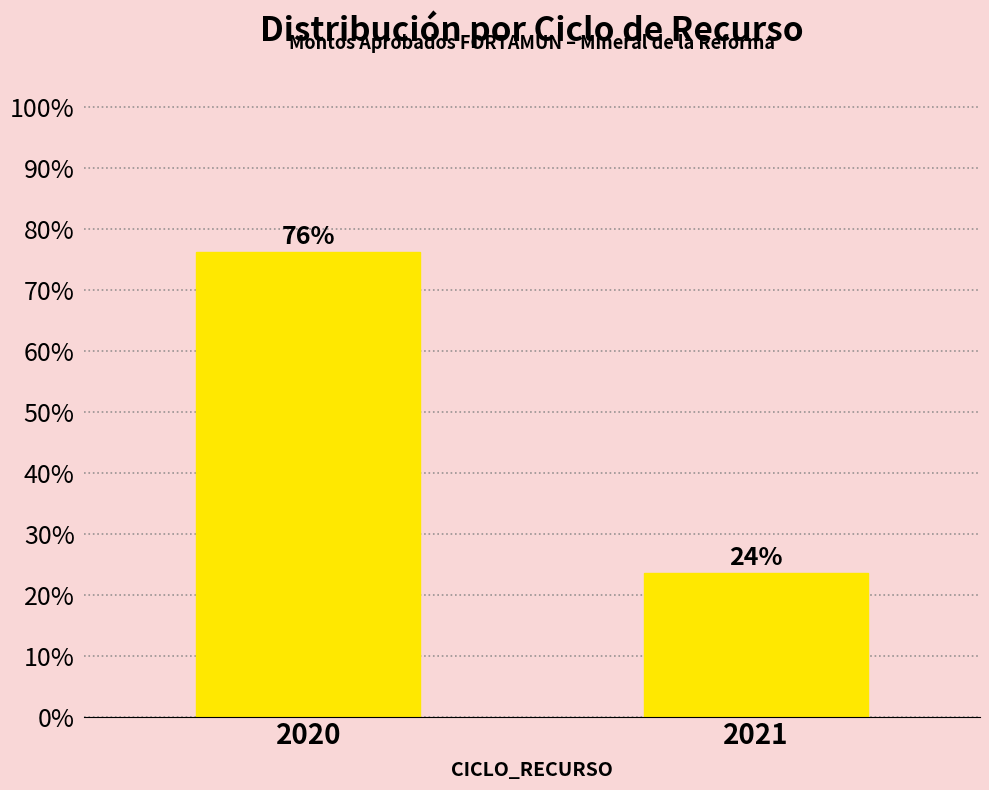

Which category has the lowest value across all series?

2021